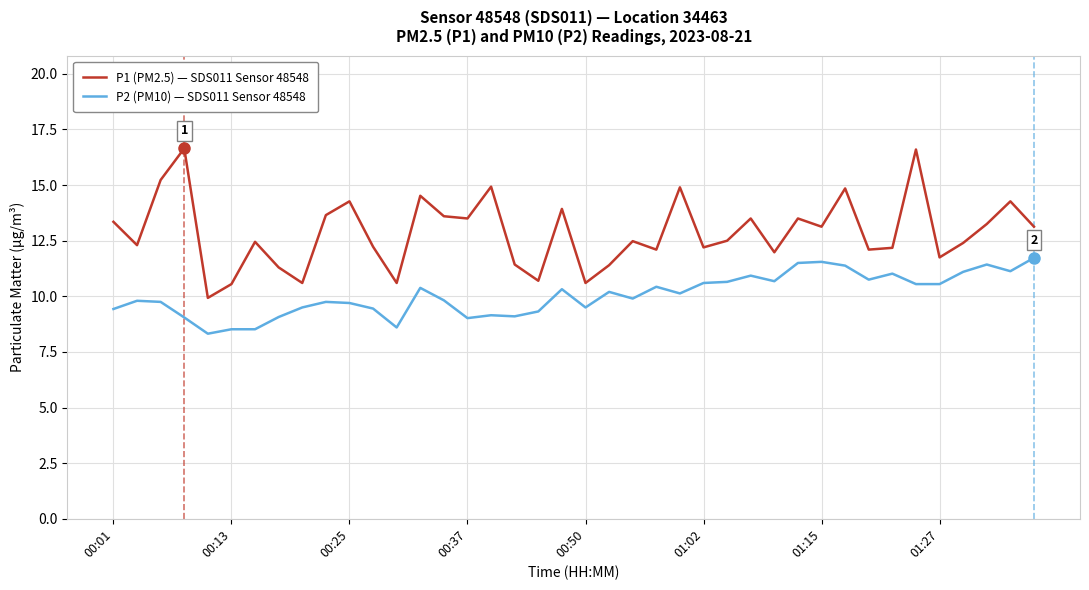

In P1 (PM2.5) — SDS011 Sensor 48548, how many points are higher than both neighbors (excluding endpoints)?

13